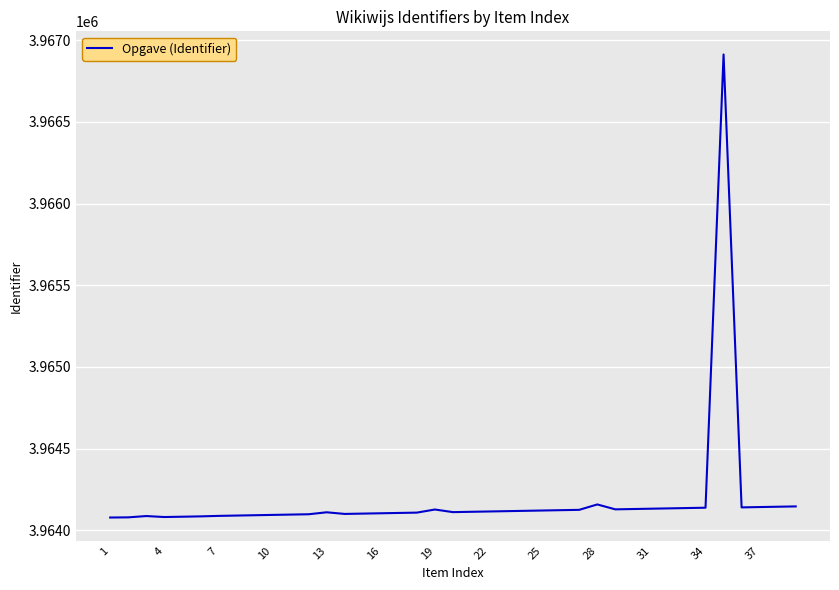

What is the smallest value displayed?

3964079